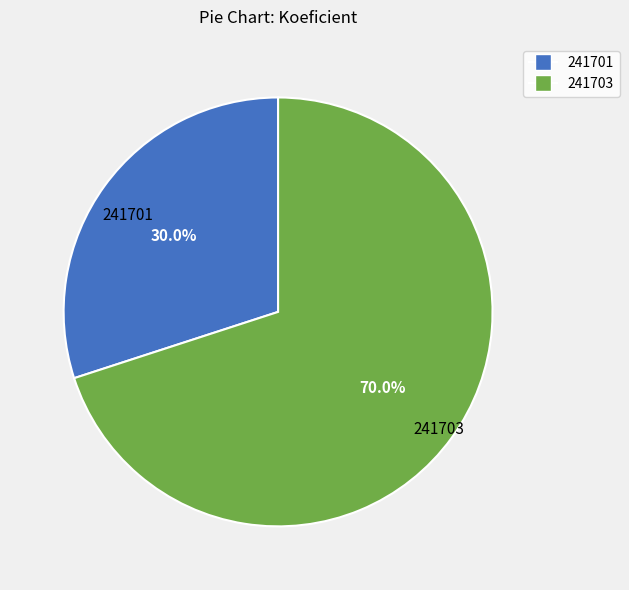

Which category has the biggest portion of the pie?

241703